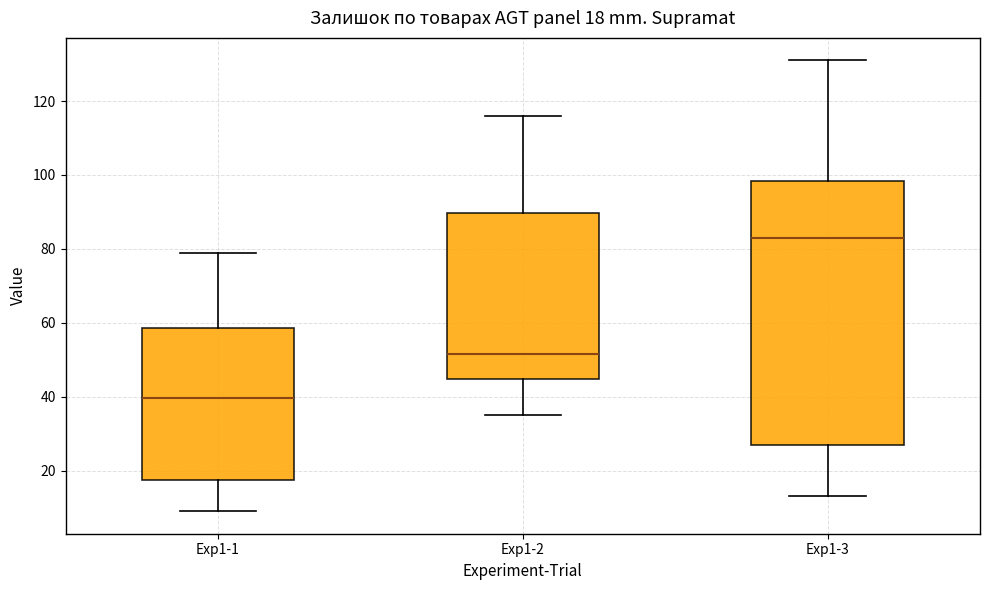

Which box's median line is the highest?

Exp1-3